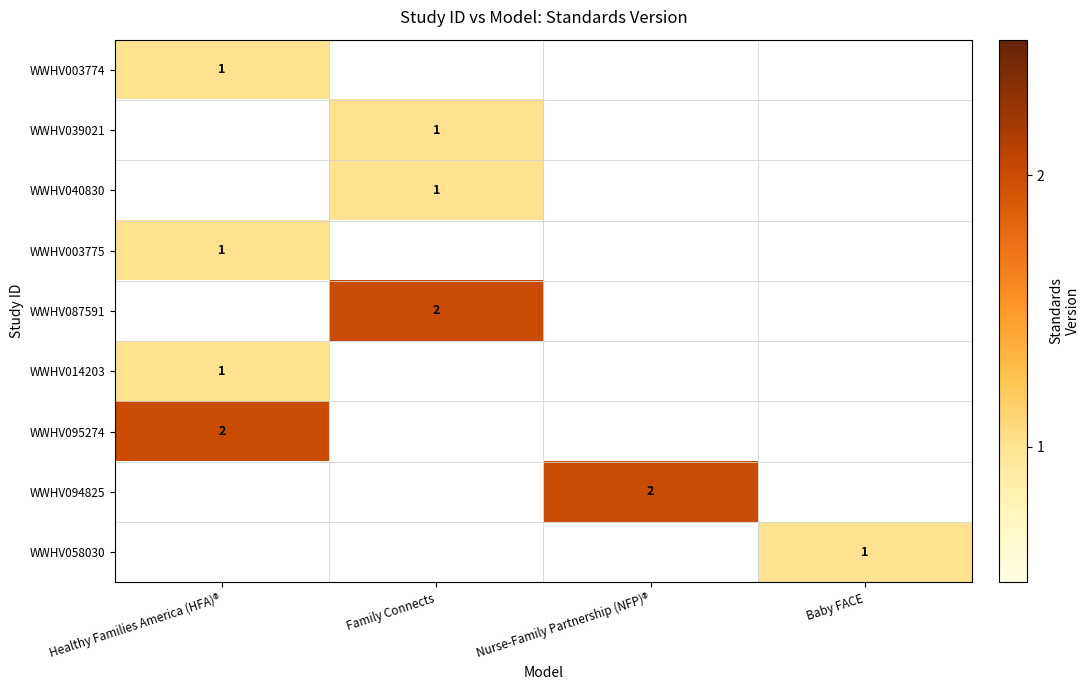

The WWHV094825 series shows 3 at Nurse-Family Partnership (NFP)®. True or false?

False